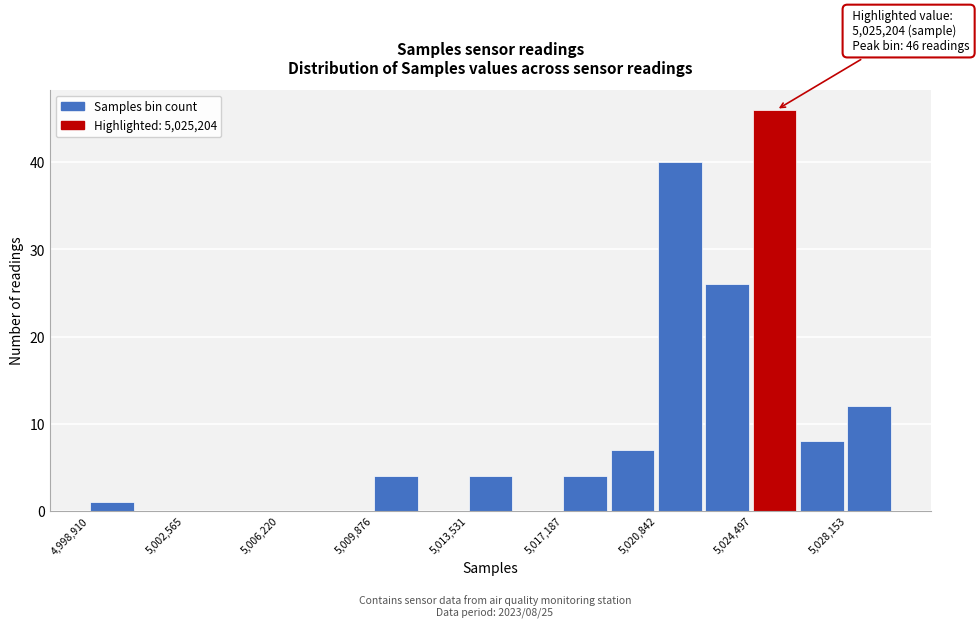

Around what value on the x-axis is the tallest bar? Give the approximate position of its centre, as read against the axis.

5025500